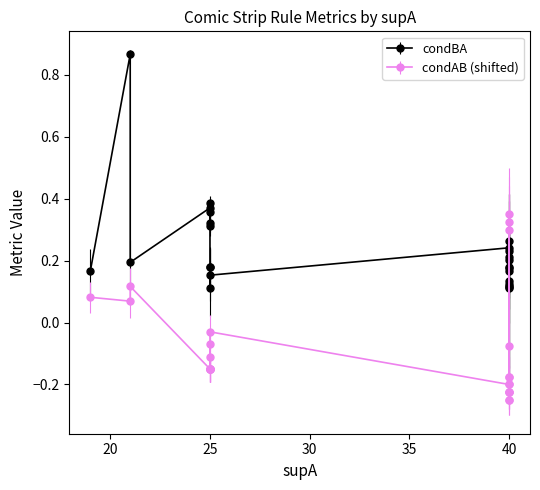

True or false: condBA and value cross at least once.

False